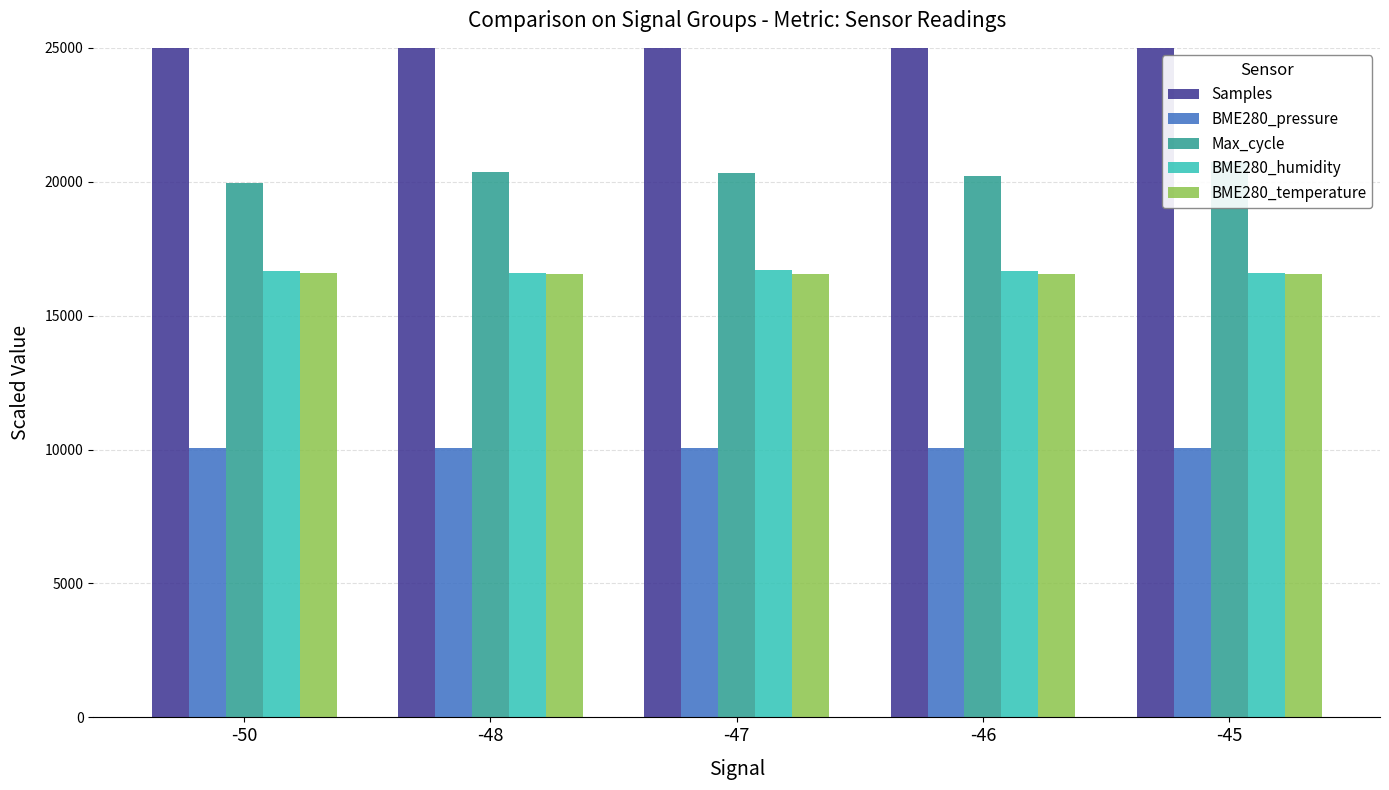

Which label corresponds to the largest value in the chart?

-50